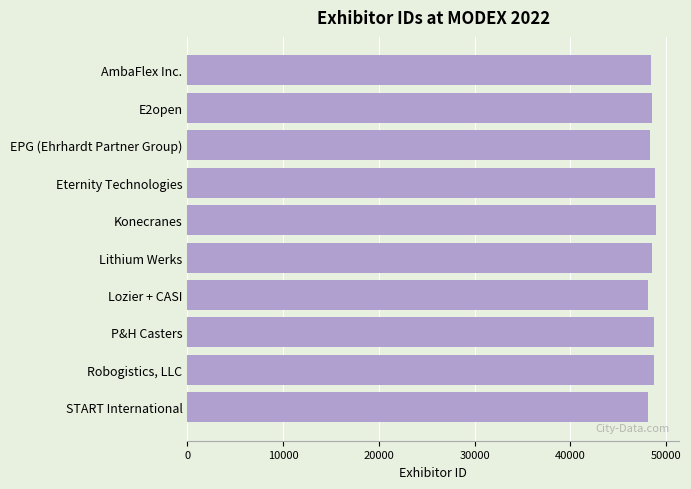

Approximately how many times larger is the value at E2open compared to P&H Casters?

1.0